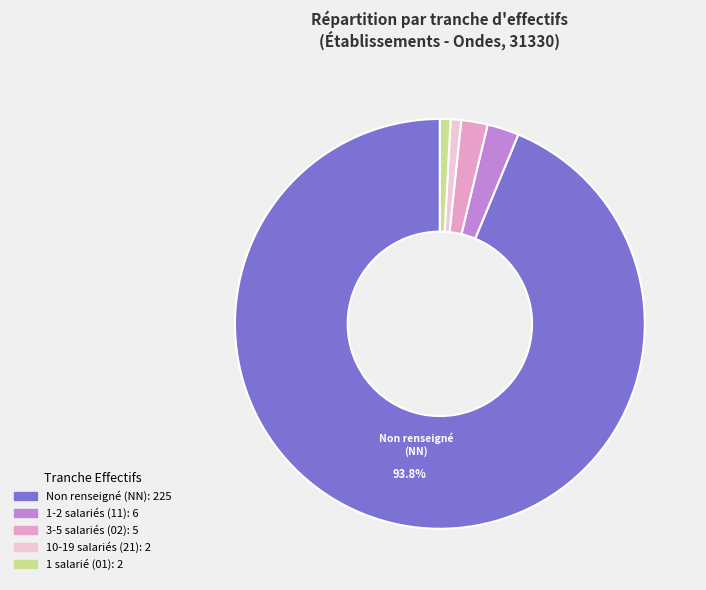

Is there any slice that represents more than half of the pie?

Yes